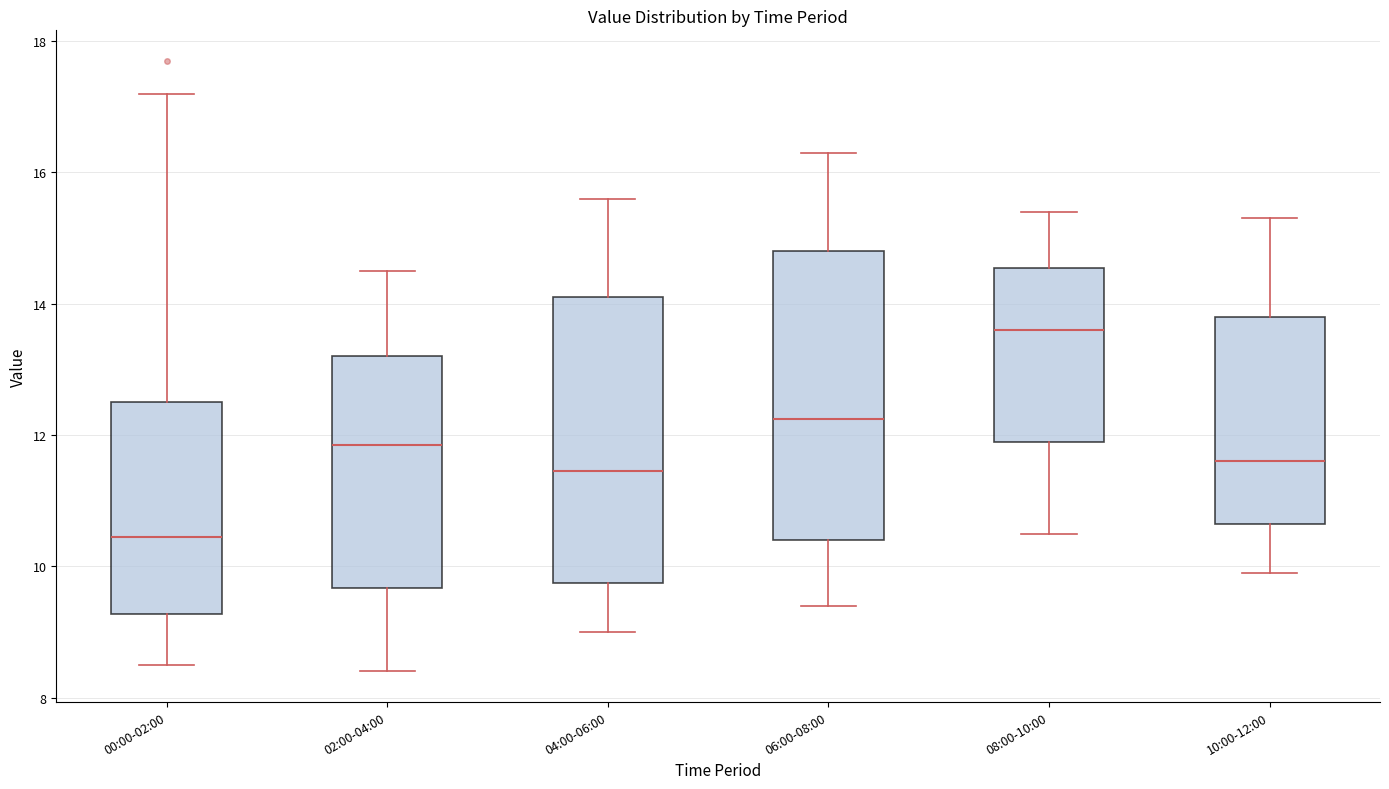

Reading left to right, transcribe this box plot: for each box, give where its median line is, the range the box spans, and where its two whiskers end, as read against the y-axis. The values are not printed on the chart, so give them approximately, as read against the axis.

00:00-02:00: median 10.4, box 9.2 to 12.6, whiskers 8.6 to 17.2
02:00-04:00: median 11.8, box 9.6 to 13.2, whiskers 8.4 to 14.6
04:00-06:00: median 11.4, box 9.8 to 14.2, whiskers 9.0 to 15.6
06:00-08:00: median 12.2, box 10.4 to 14.8, whiskers 9.4 to 16.4
08:00-10:00: median 13.6, box 12.0 to 14.6, whiskers 10.6 to 15.4
10:00-12:00: median 11.6, box 10.6 to 13.8, whiskers 10.0 to 15.4